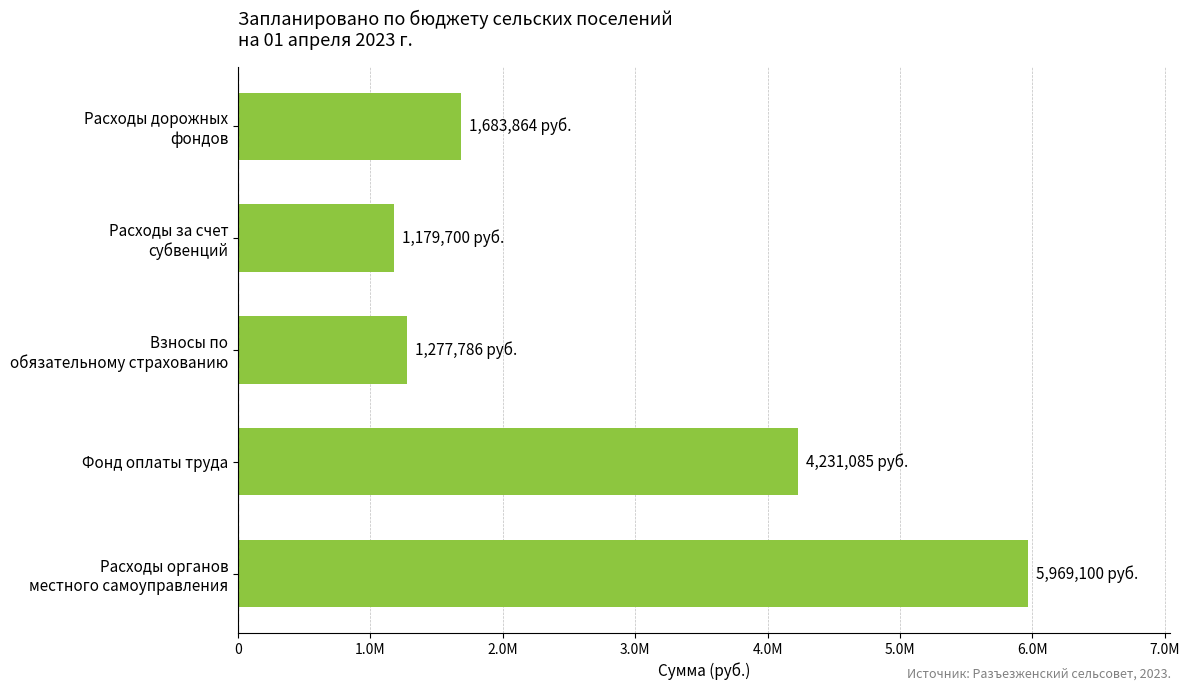

At which label is the value closest to 3574400?

Фонд оплаты труда